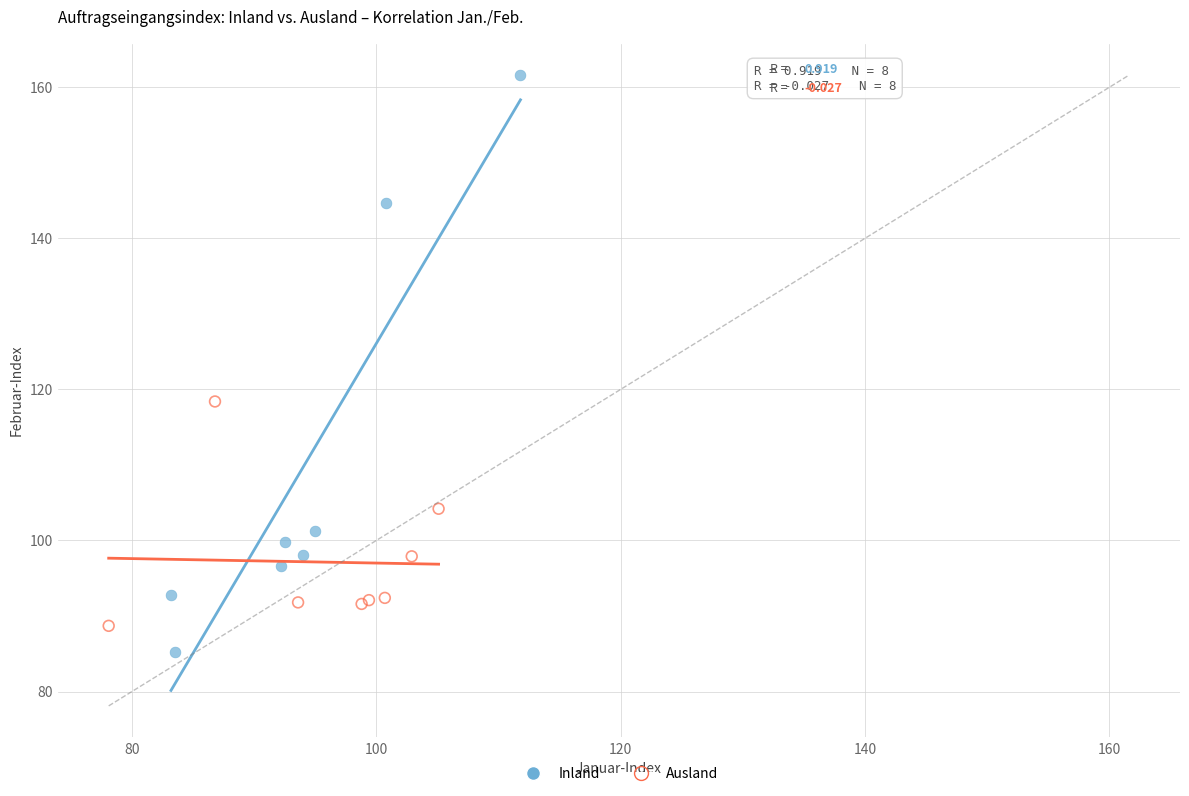

Which series reaches the maximum Y coordinate?

Inland